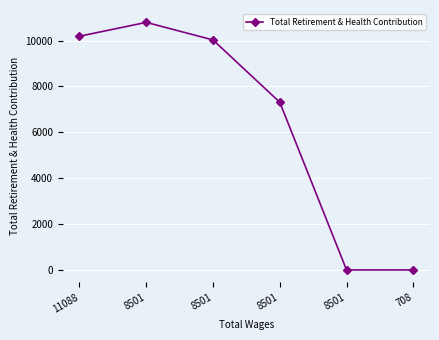

How many lines are shown in the chart?

1